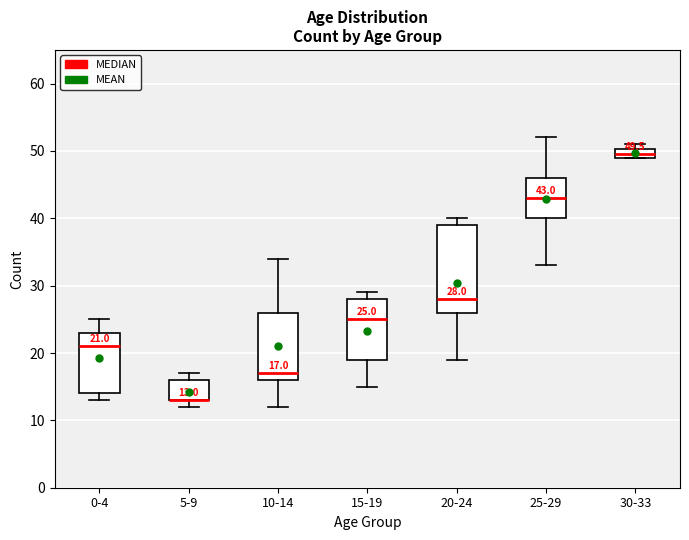

Comparing the boxes themselves (not the whiskers), which one is the tallest?

20-24